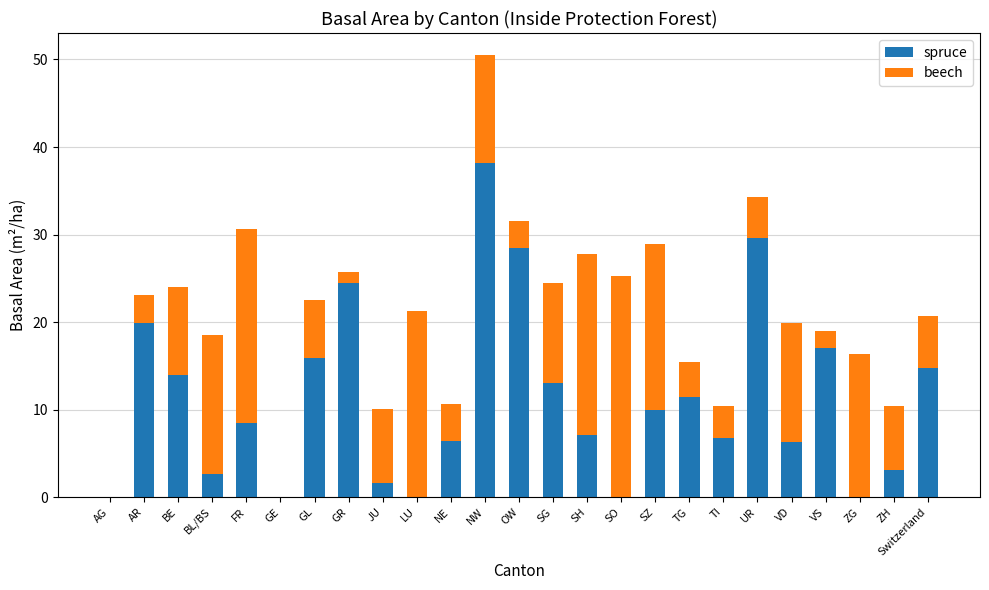

The value of spruce at GL is 15.9. True or false?

True